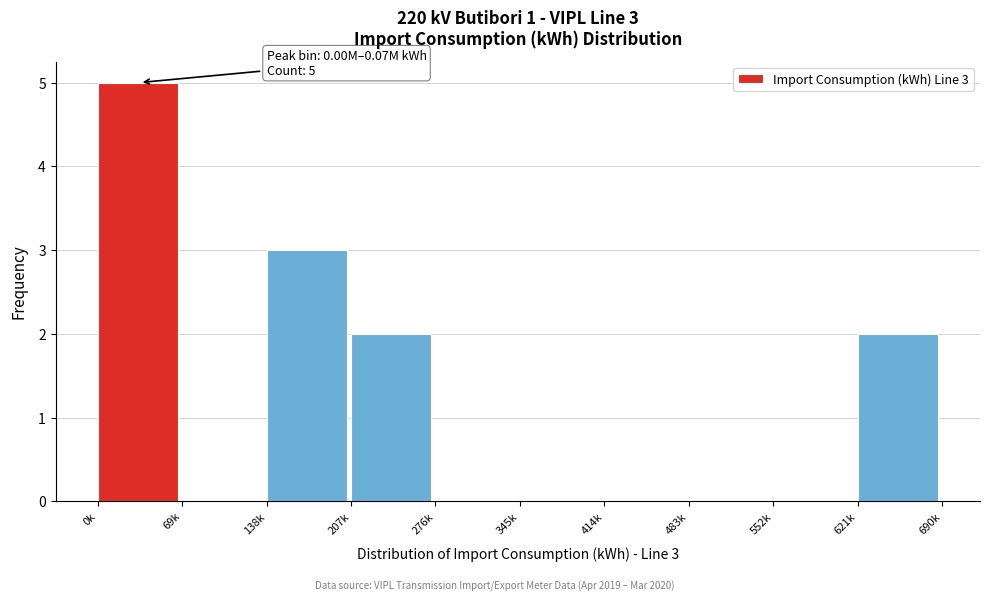

Reading left to right, what are all the values shown in this chart?

0k=5	69k=0	138k=3	207k=2	276k=0	345k=0	414k=0	483k=0	552k=0	621k=2